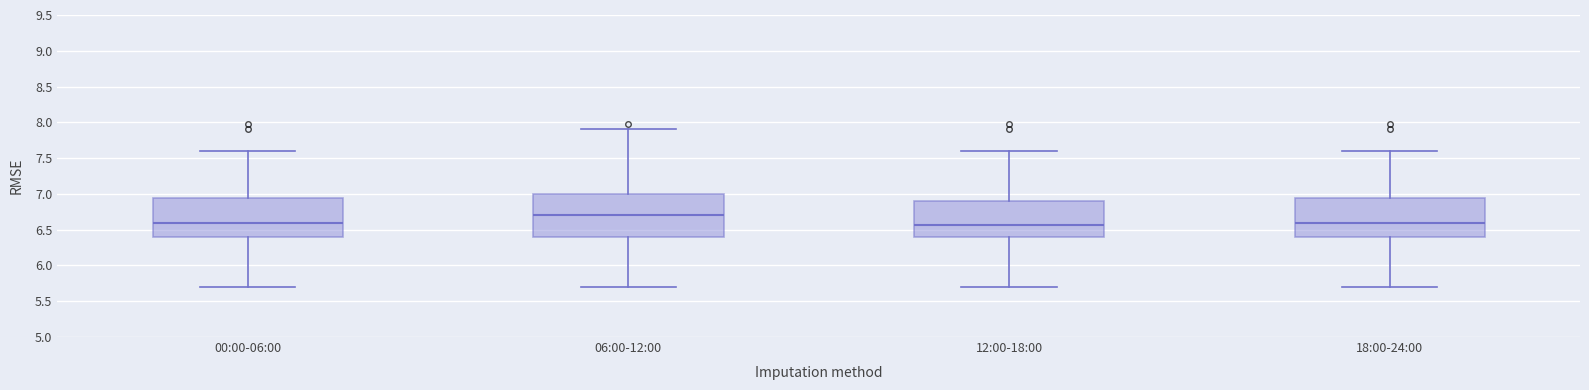

Where is the lower edge of the box for 12:00-18:00 on the y-axis? The values are not printed on the chart, so give them approximately, as read against the axis.

6.40